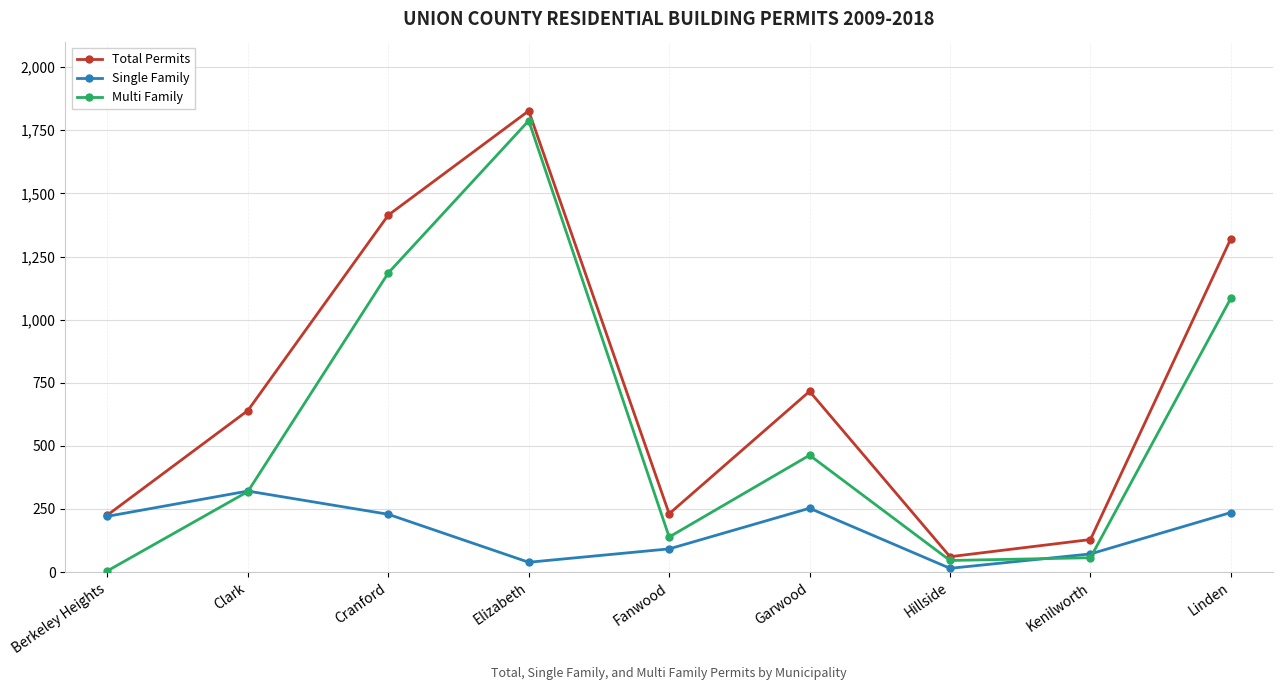

What is the label of the 4th point from the left?

Elizabeth